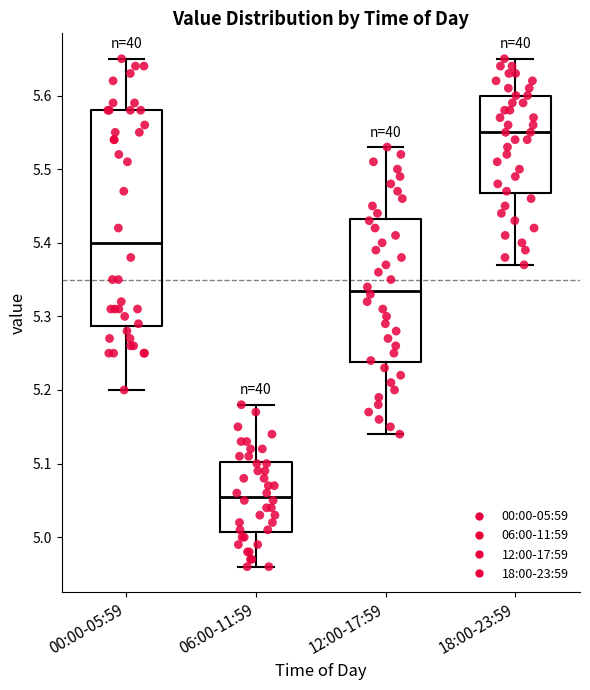

Which box is the tallest, from its lower edge to its upper edge?

00:00-05:59